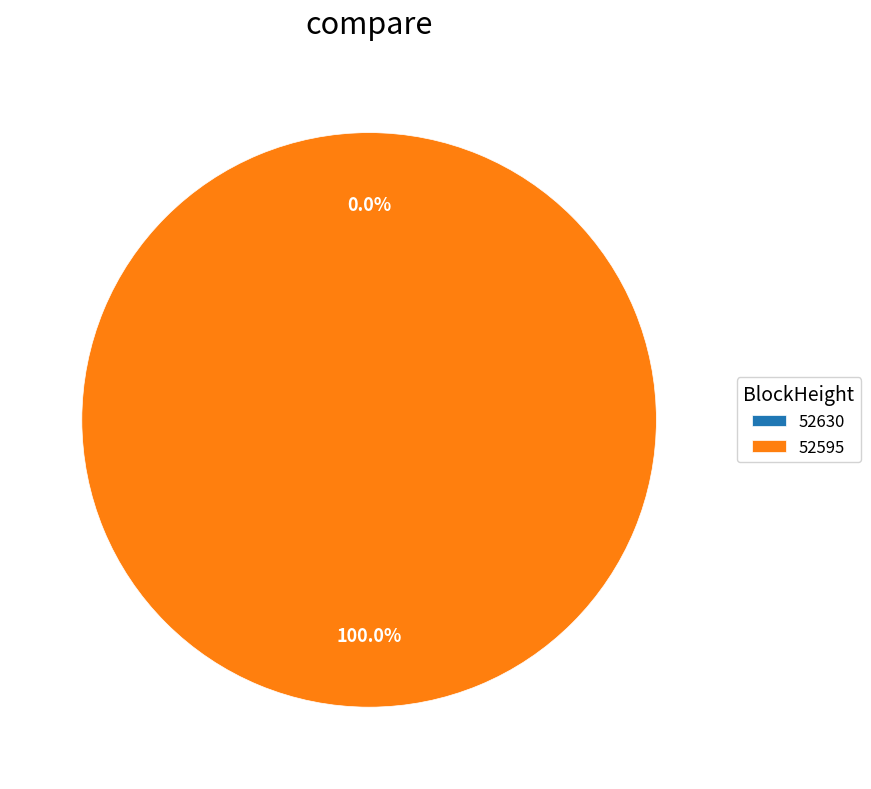

Between 52595 and 52630, which is larger?

52595